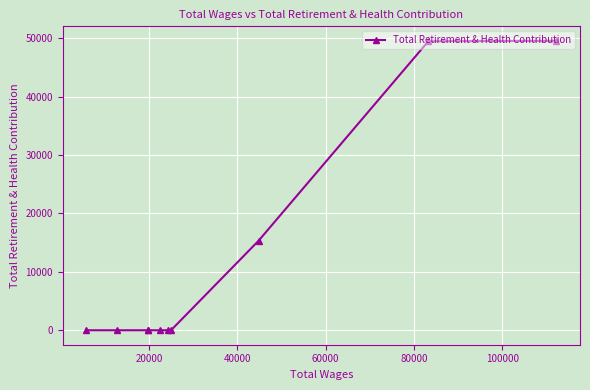

What is the maximum value shown in the chart?

49554